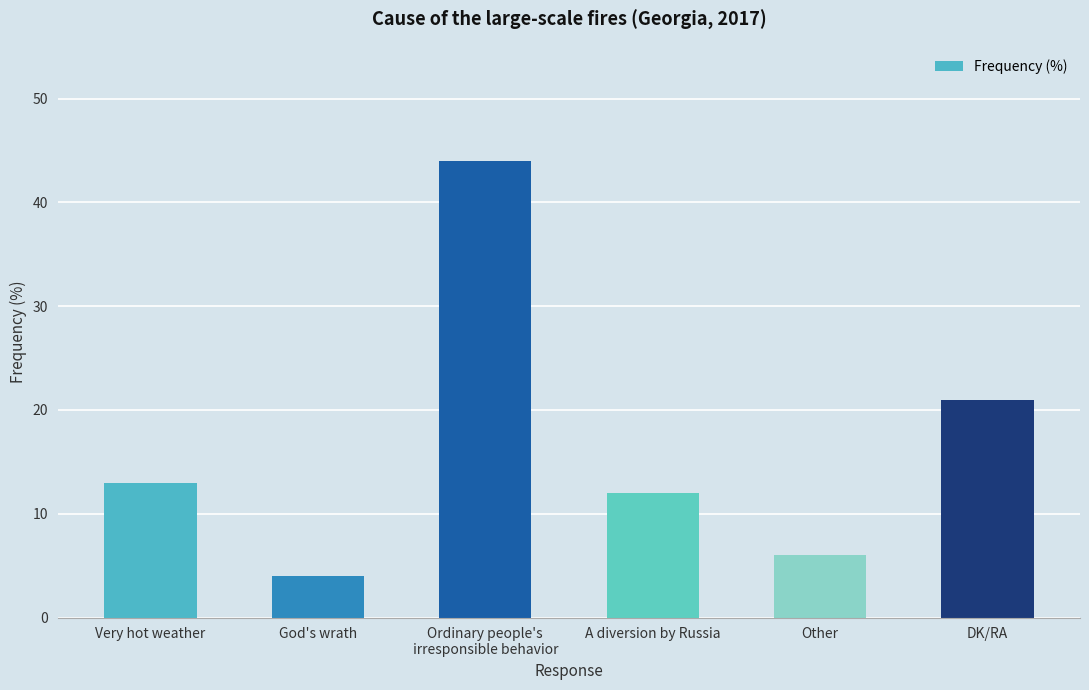

Between DK/RA and A diversion by Russia, which is larger?

DK/RA